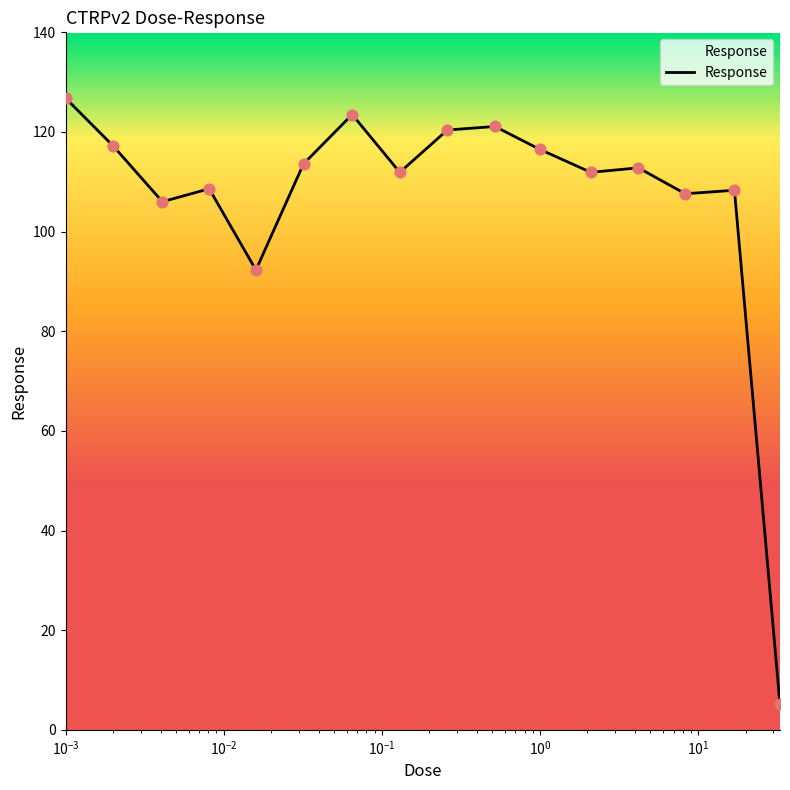

What is the maximum value shown in the chart?

126.8